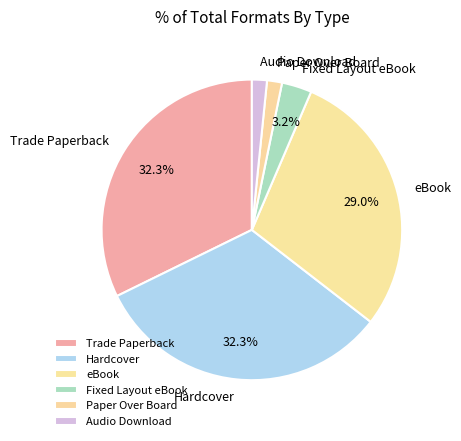

Is Hardcover the majority of the pie?

No